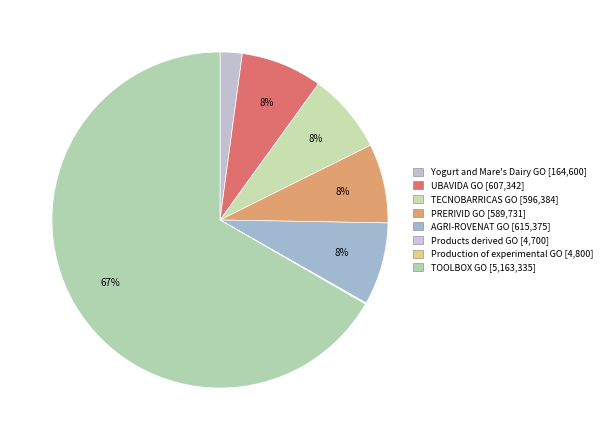

Which slice is the largest?

TOOLBOX GO